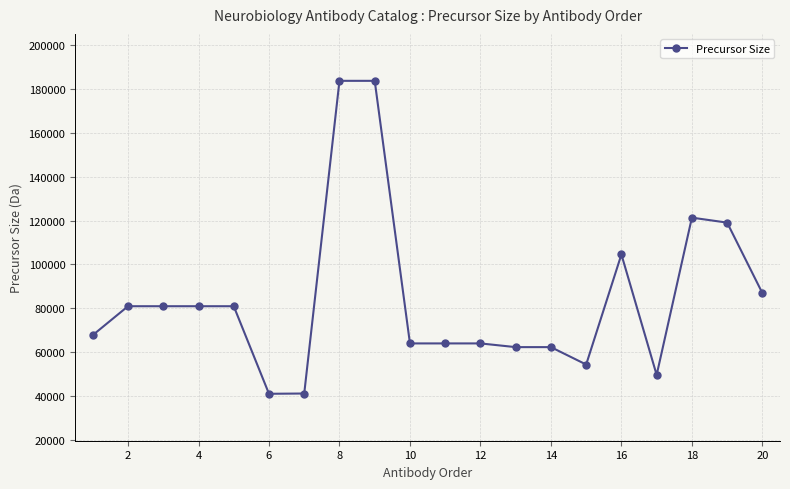

True or false: the data has more than 1 interior local peaks.

True